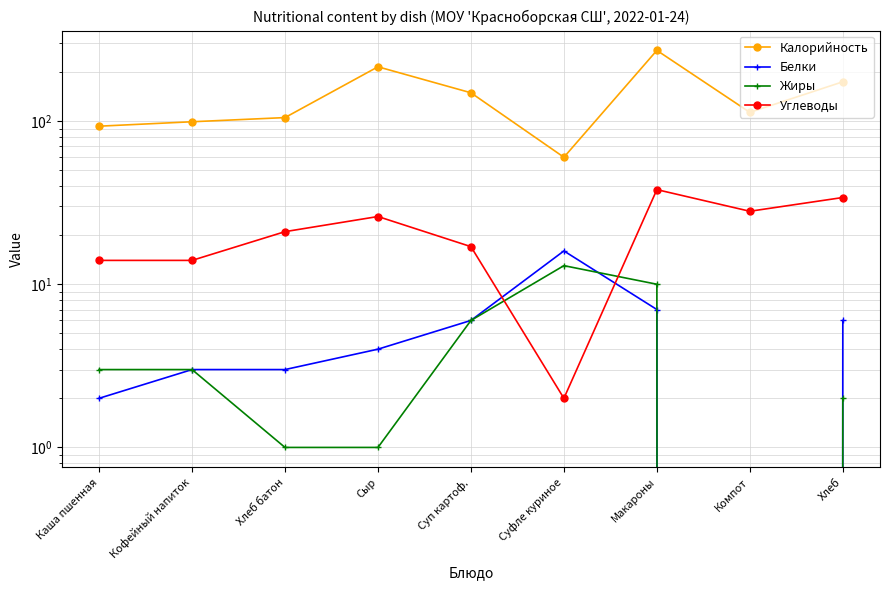

At which category does the chart reach its peak across all series?

Макароны